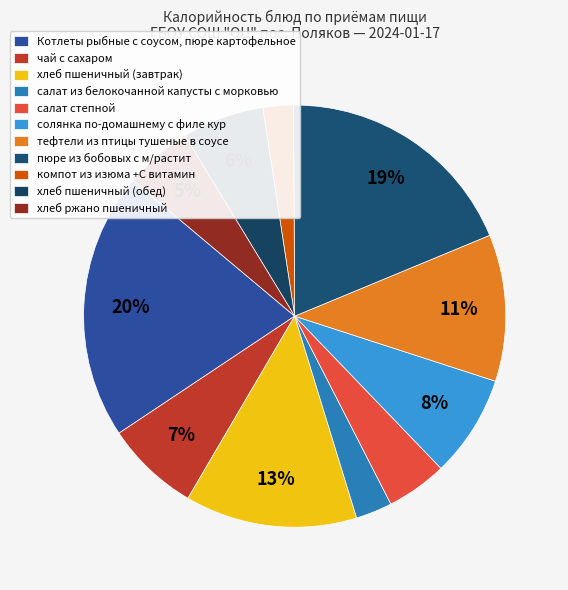

Which has a higher value, Котлеты рыбные с соусом, пюре картофельное or хлеб ржано пшеничный?

Котлеты рыбные с соусом, пюре картофельное